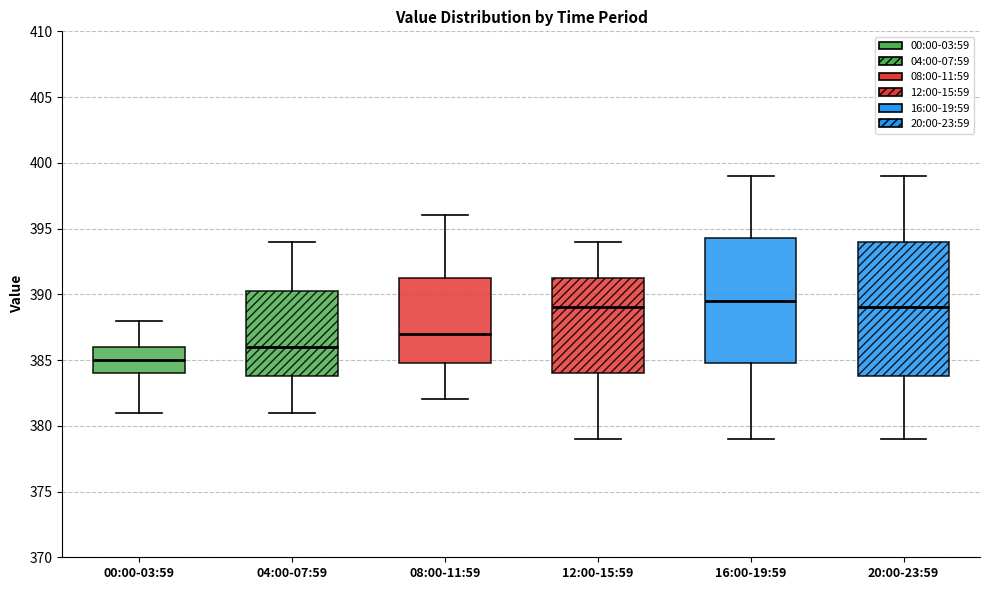

Comparing the boxes themselves (not the whiskers), which one is the tallest?

20:00-23:59